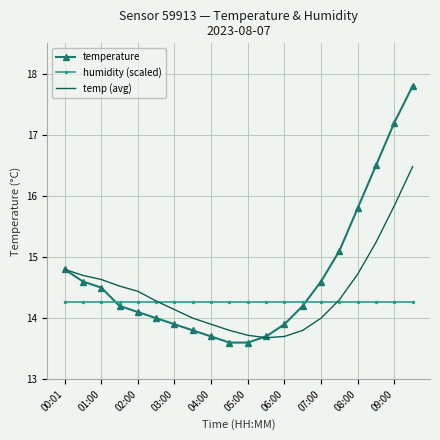

How many intersections are there between humidity (scaled) and temperature?

2